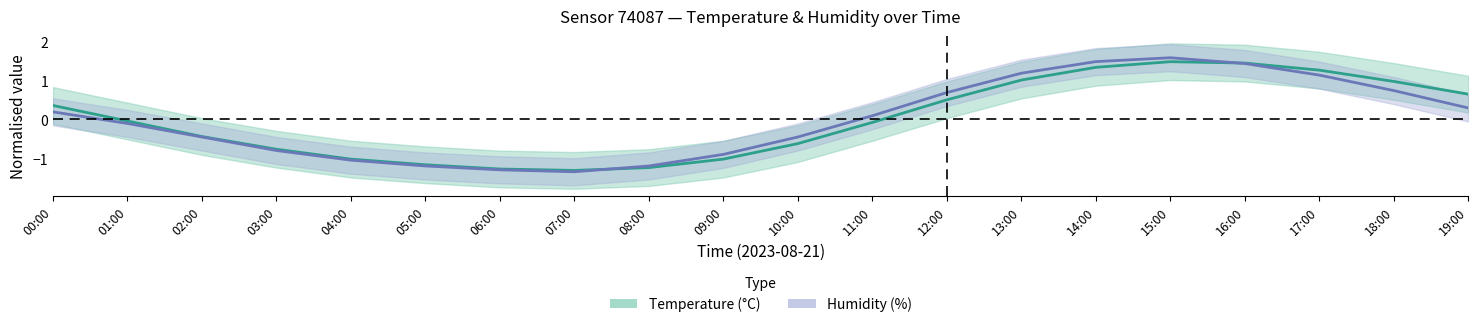

At which label does Temperature reach its minimum?

07:00